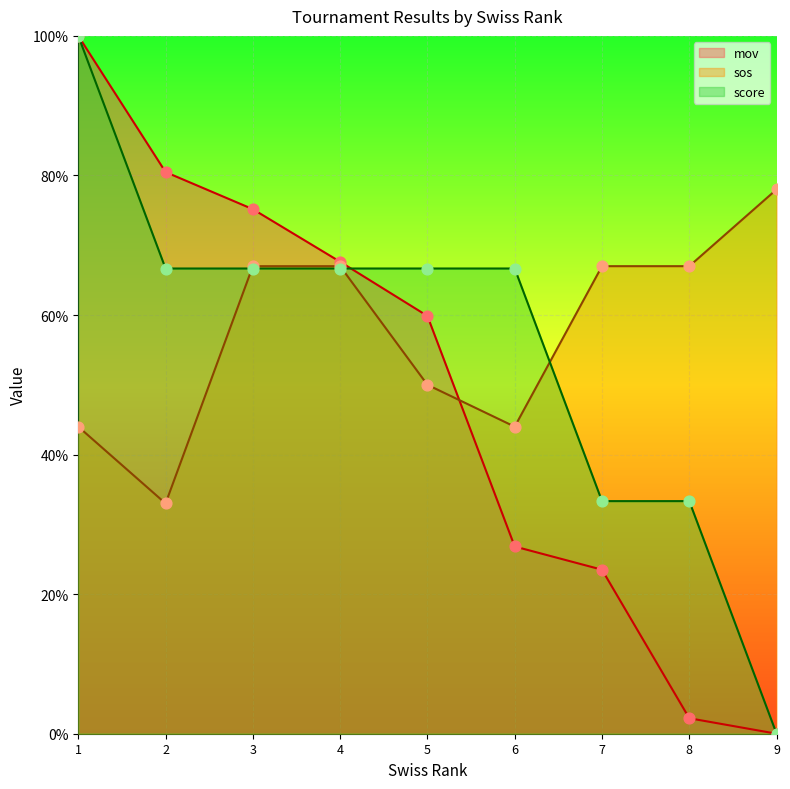

Which series reaches the minimum Y coordinate?

mov